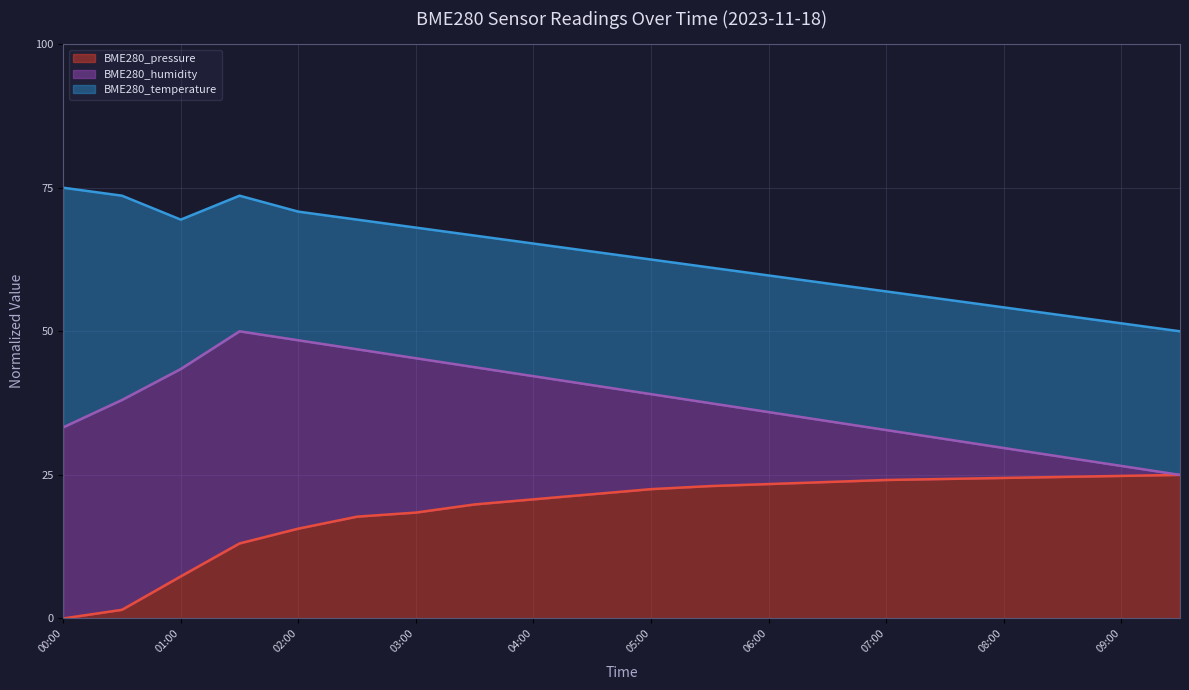

True or false: BME280_pressure and BME280_humidity intersect in this chart.

False